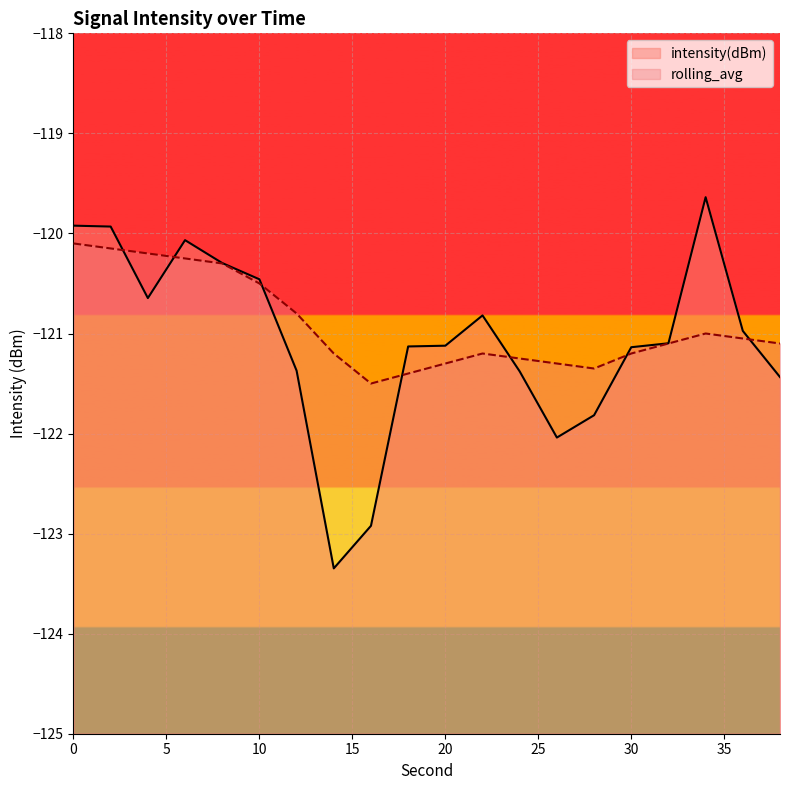

How many interior local peaks does the rolling_avg series have?

2